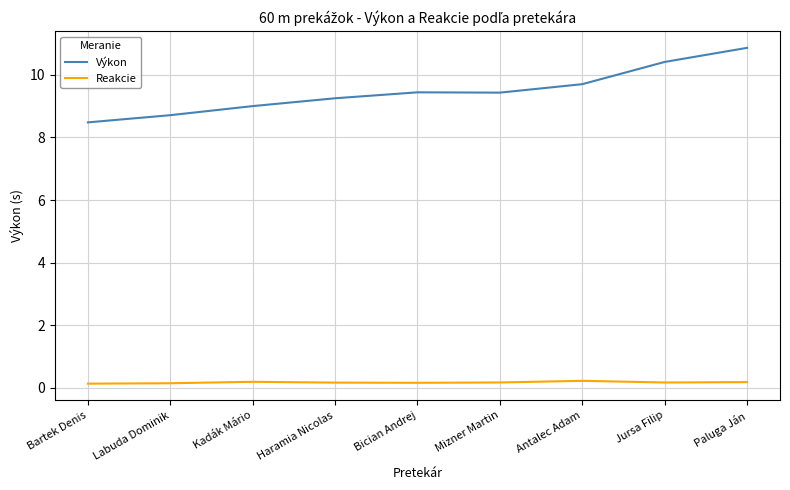

At how many categories does at least one series exceed 6?

9